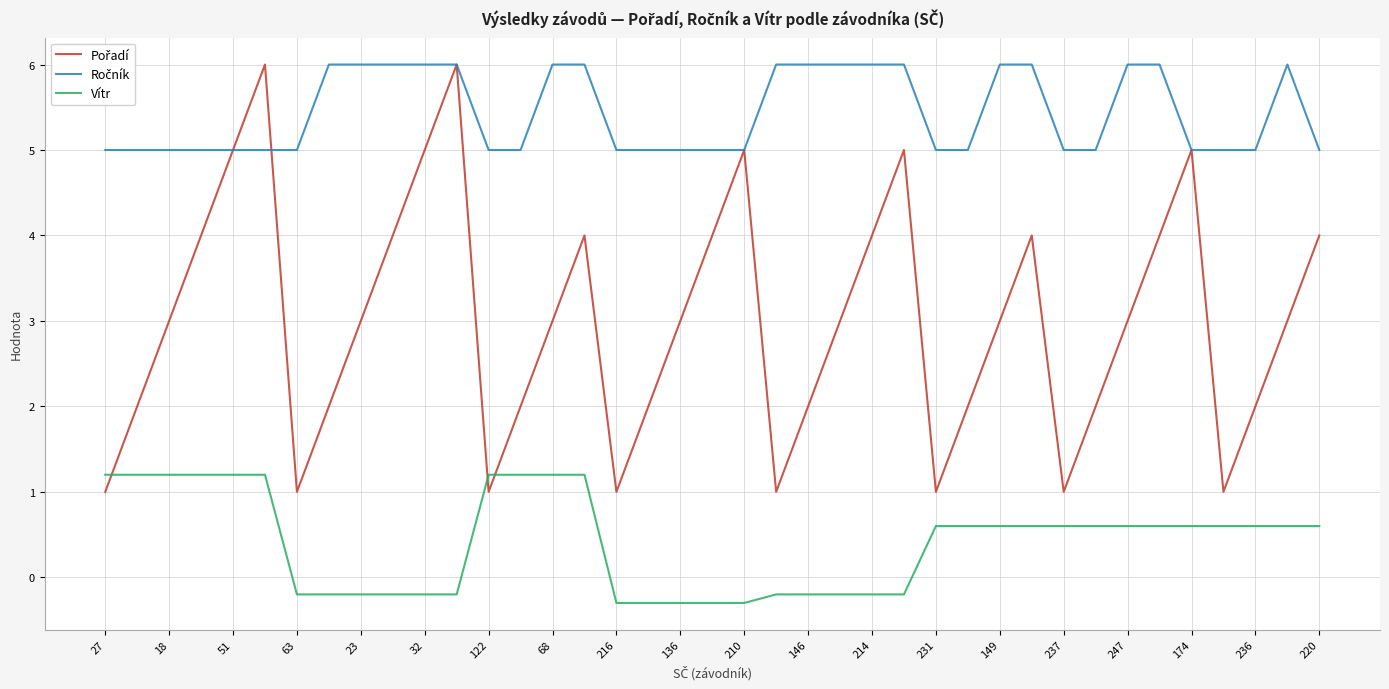

How many positive values does the Vítr series have?

23